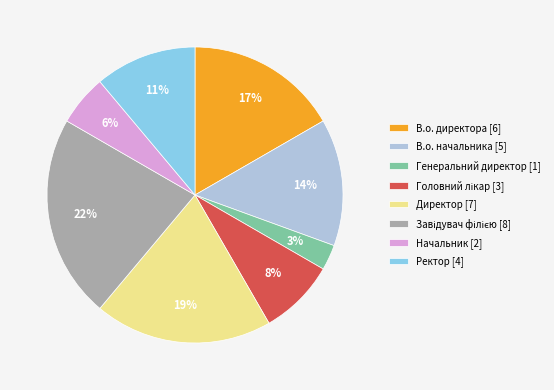

Is Директор the majority of the pie?

No